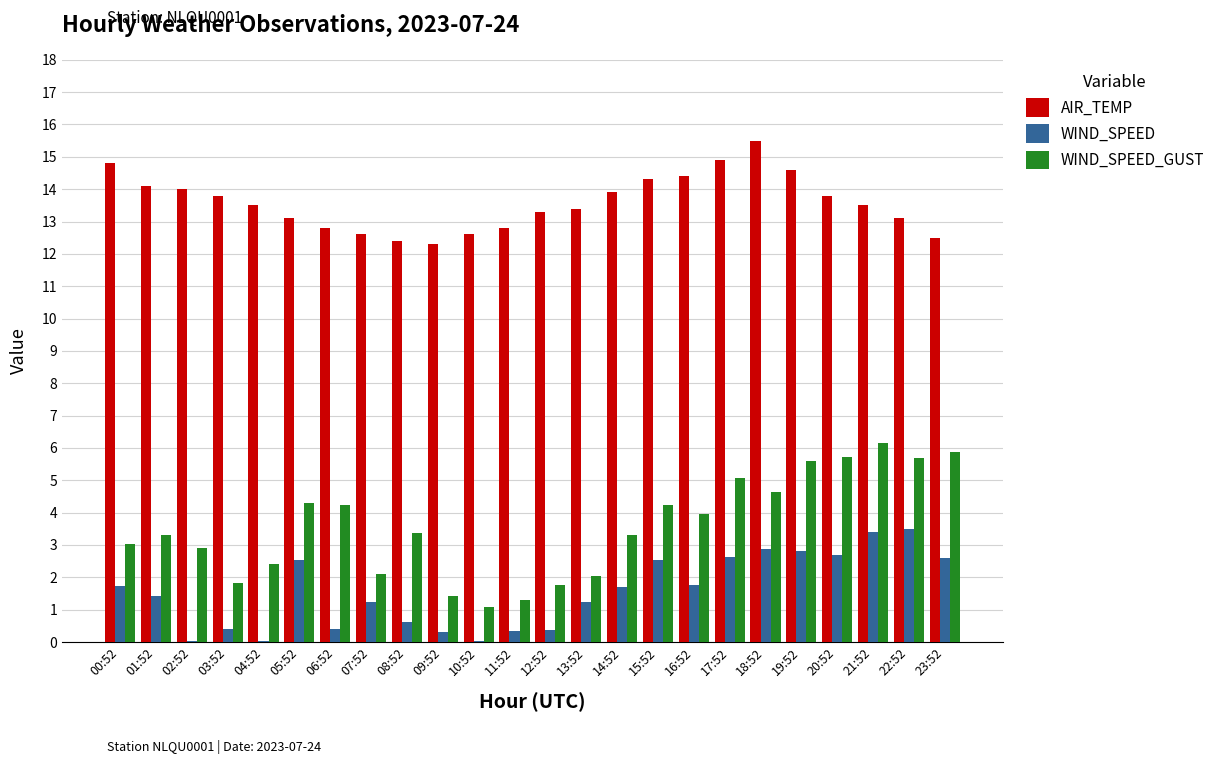

Between 07:52 and 18:52, which series saw the biggest shift?

AIR_TEMP